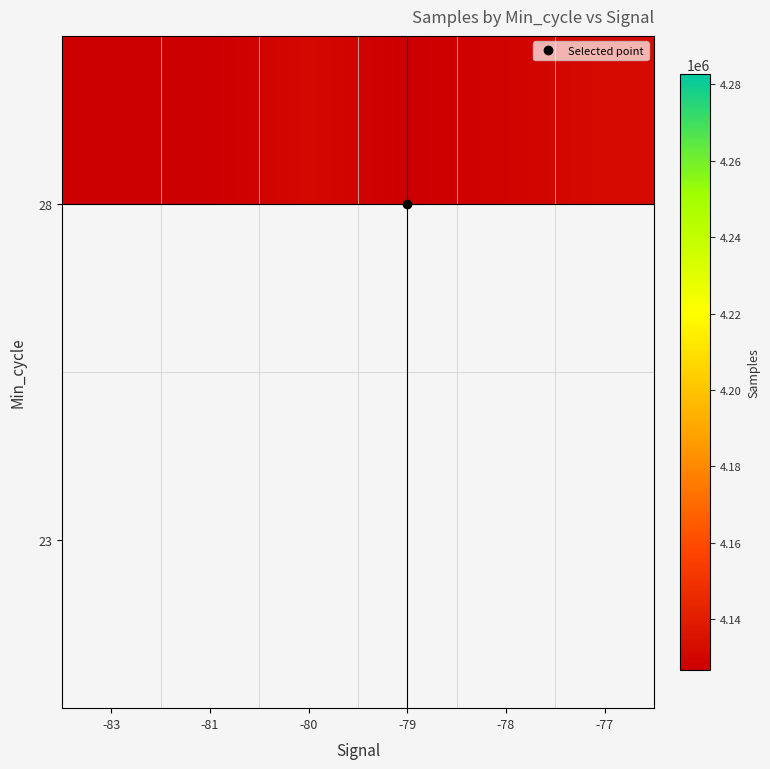

True or false: 23 has a value of 2330974.2 at -79.

False